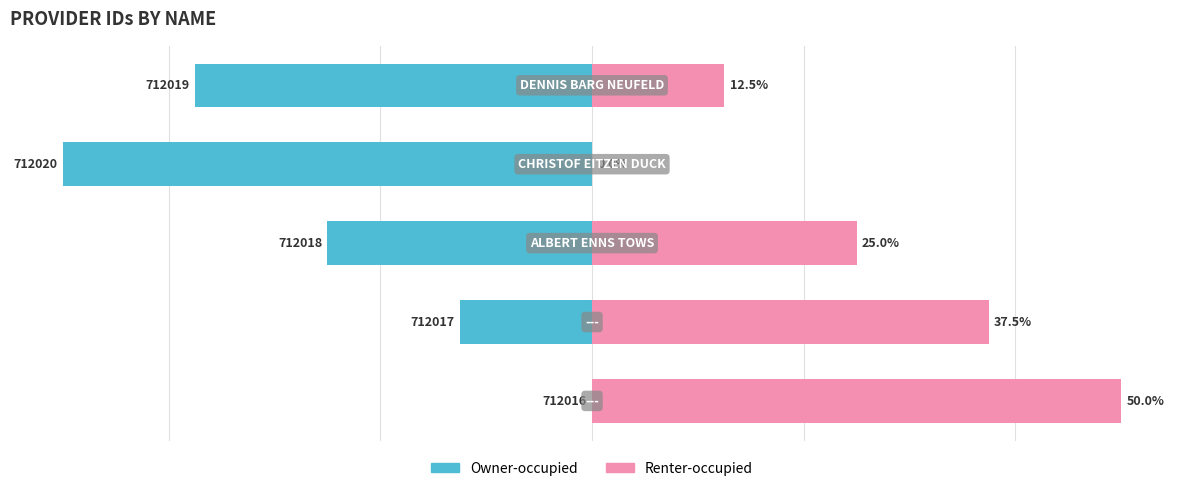

Count the number of categories in the chart.

5